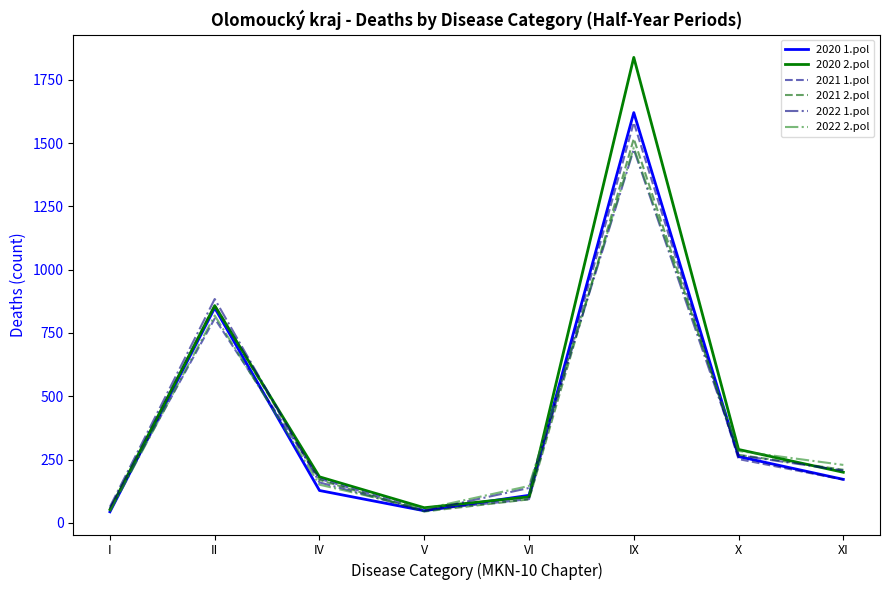

Where is 2020 2.pol nearest to the value 945?

II